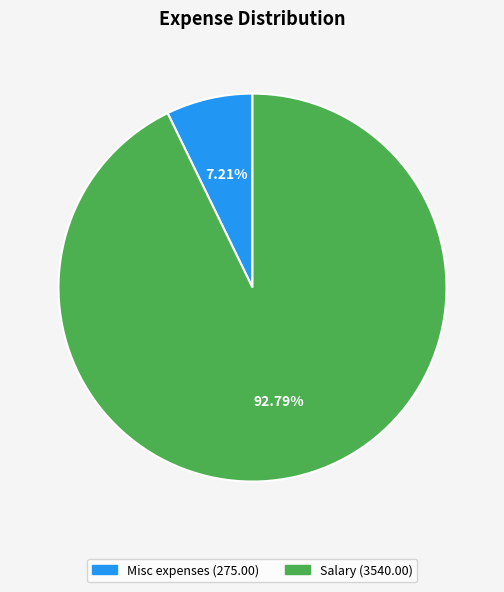

Which has a higher value, Salary or Misc expenses?

Salary